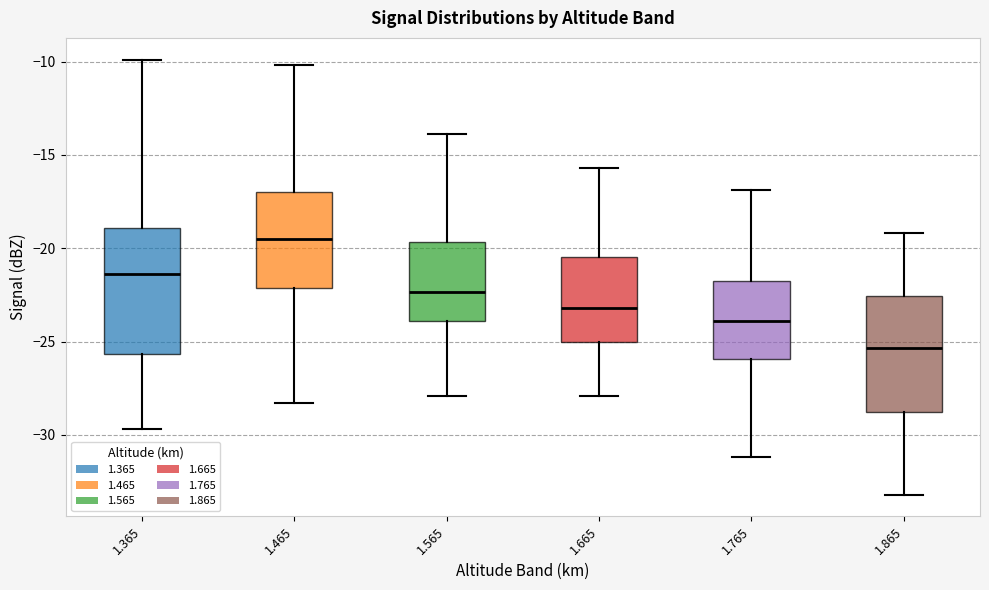

Comparing the boxes themselves (not the whiskers), which one is the tallest?

1.365